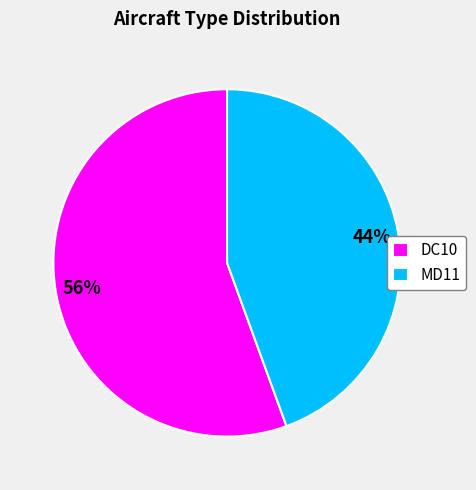

The DC10 slice represents 70% of the pie. True or false?

False